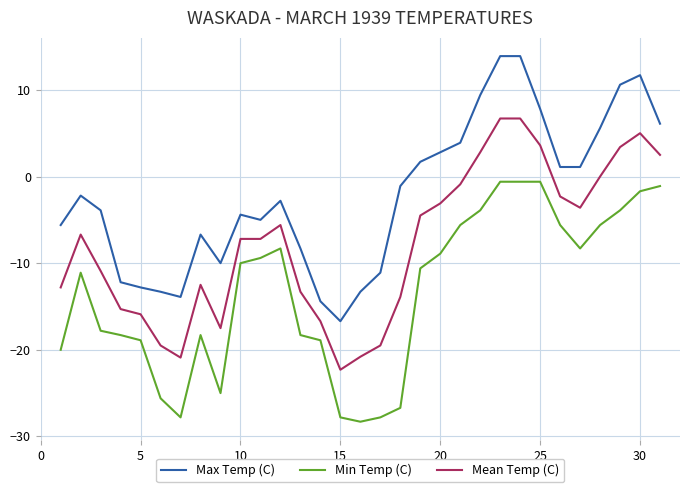

Which series has the largest total across all categories?

Max Temp (C)